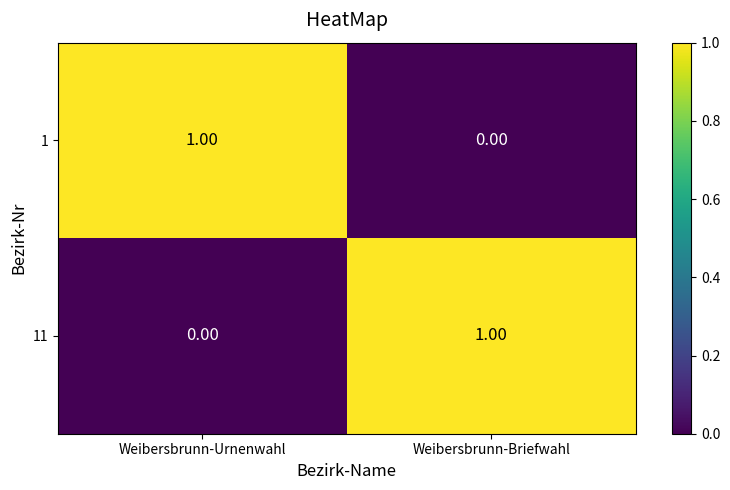

How many data points does each series have?

2